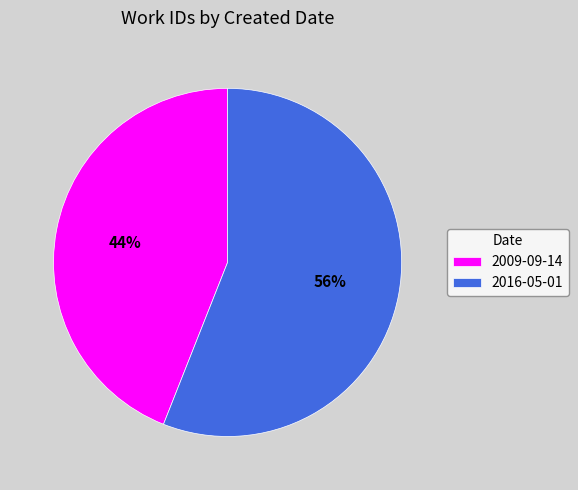

Is the sum of 2009-09-14 and 2016-05-01 greater than half?

Yes